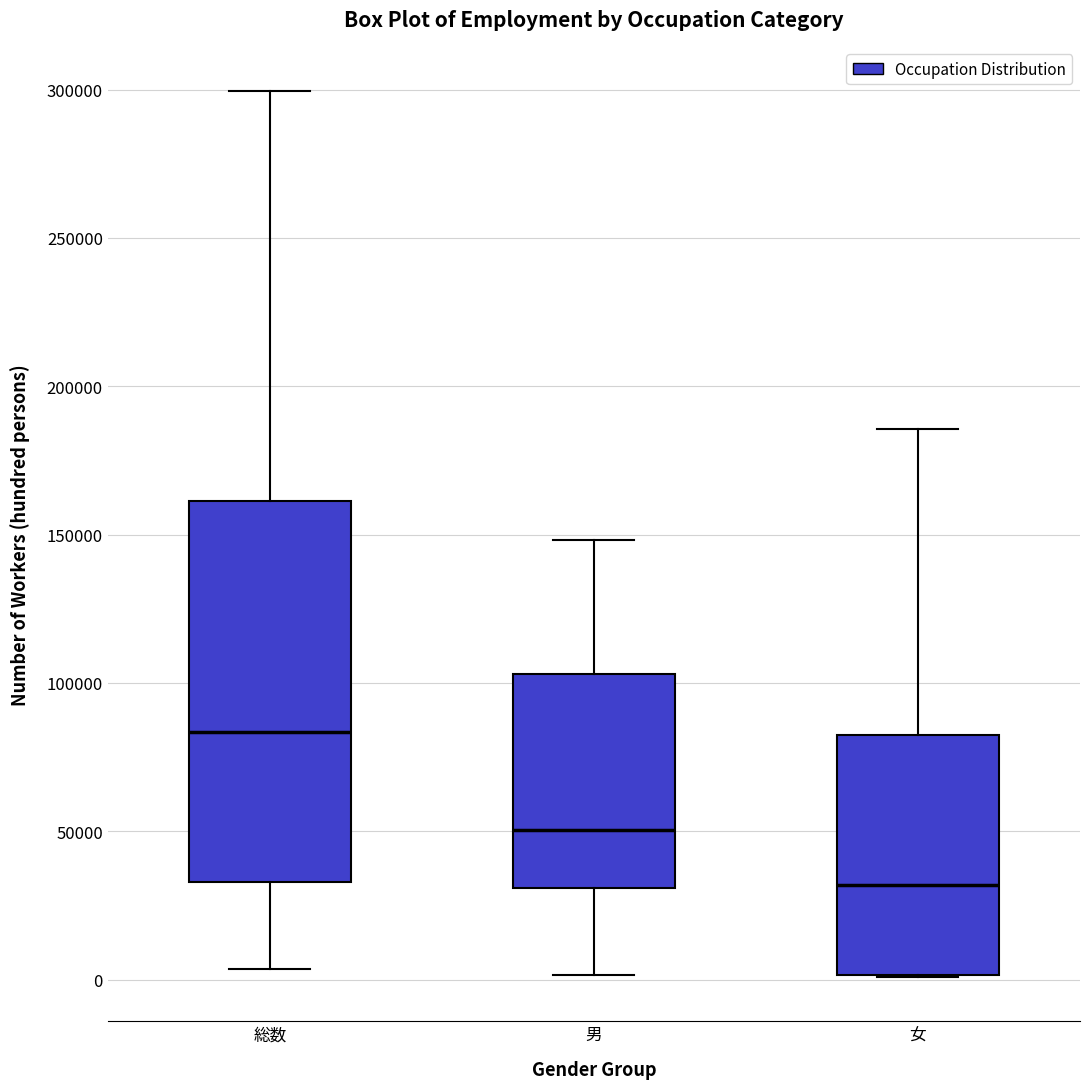

Which box has the highest median line?

総数